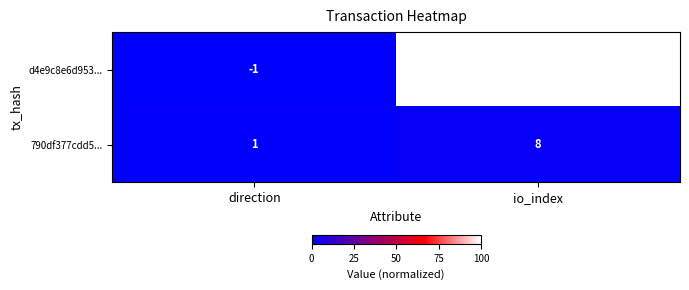

The 790df377cdd5... series shows 13 at io_index. True or false?

False